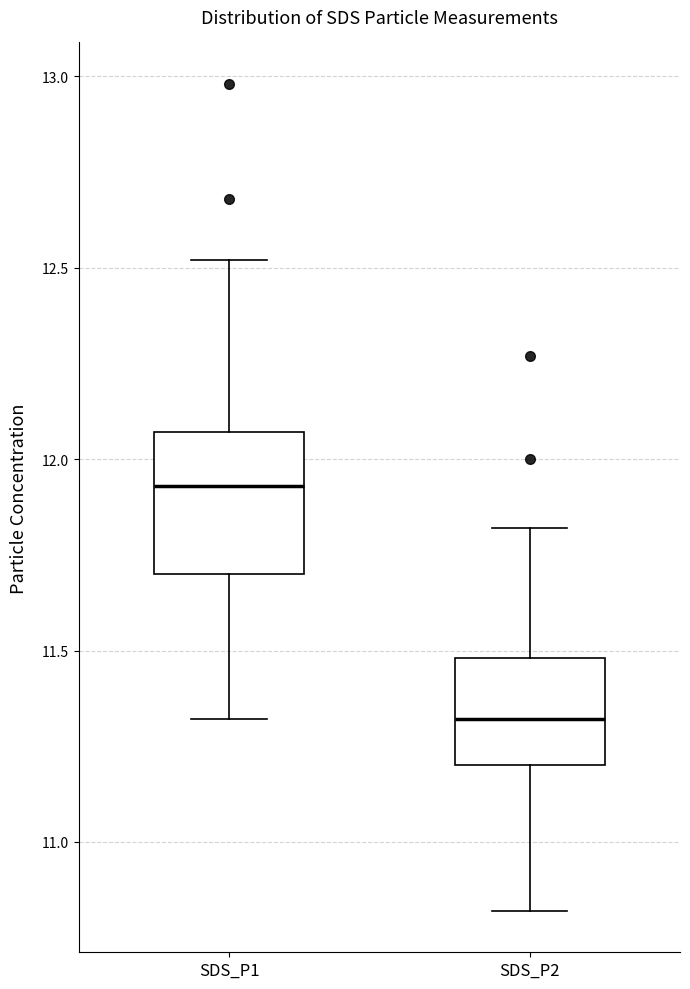

Where does the upper whisker of the box for SDS_P2 end on the y-axis? The values are not printed on the chart, so give them approximately, as read against the axis.

11.80